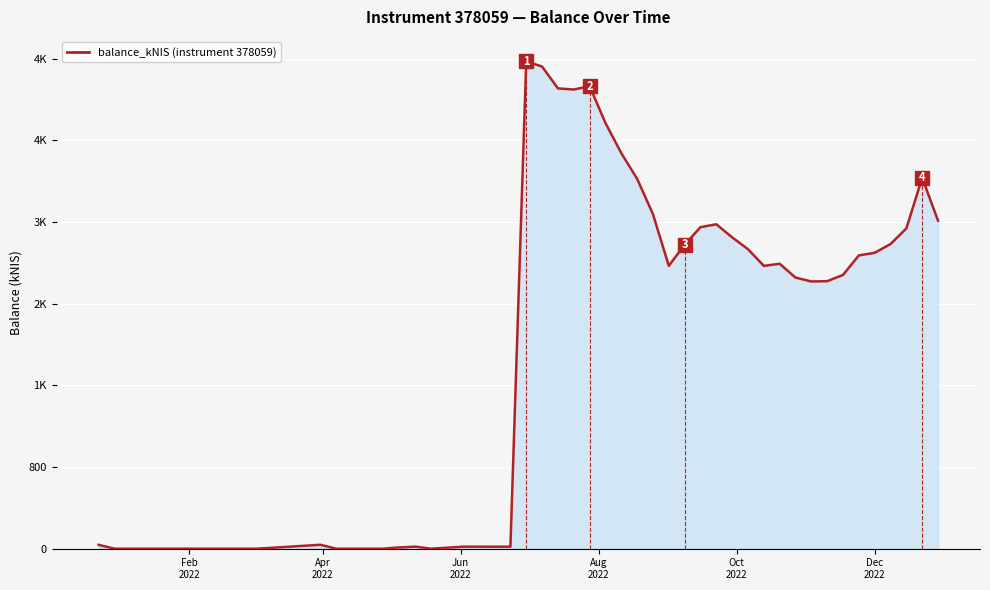

Is this an area chart (filled region under the line)?

Yes